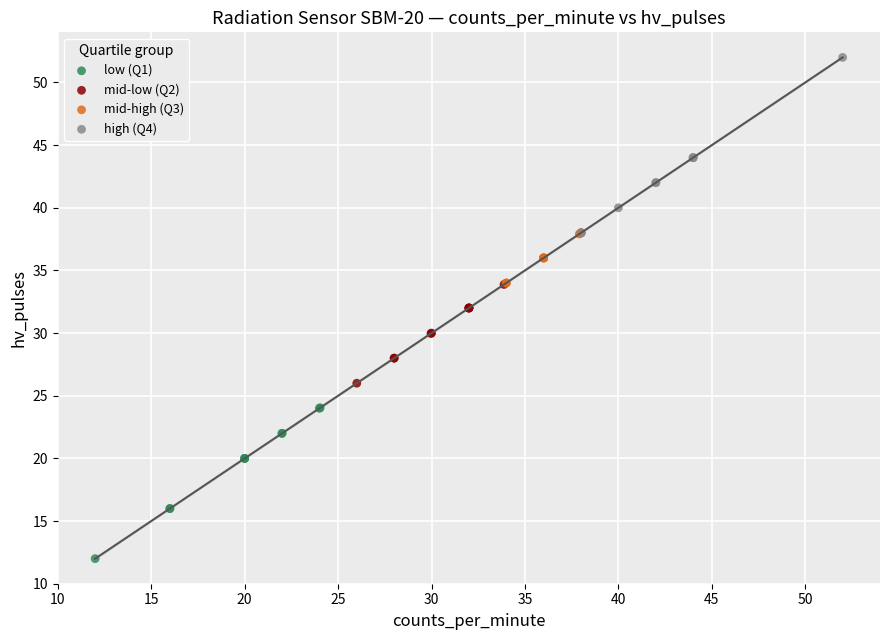

Which series has the largest Y range (max minus min)?

high (Q4)